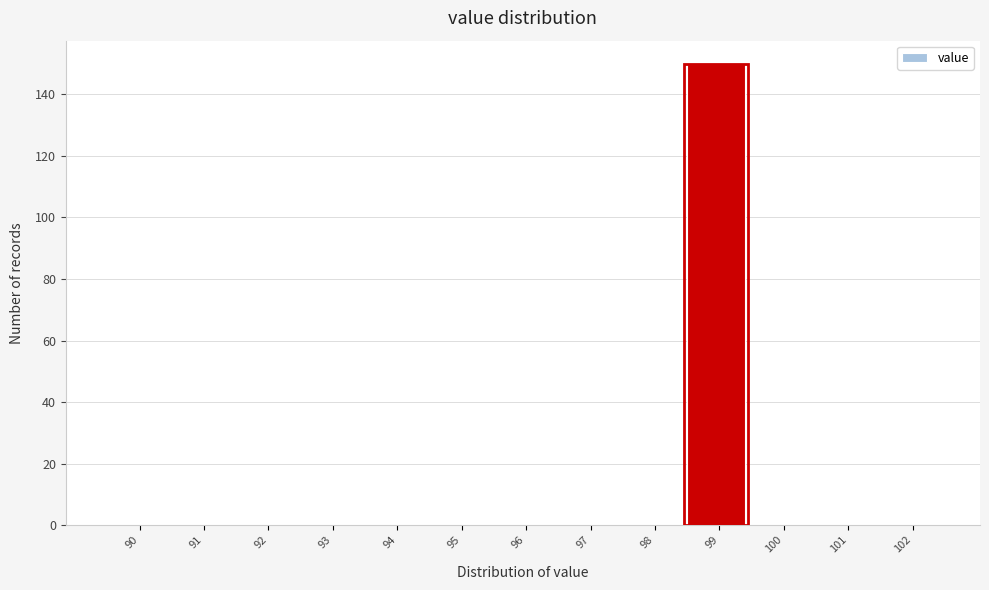

Reading left to right, list all the values displayed in this chart.

90=0	91=0	92=0	93=0	94=0	95=0	96=0	97=0	98=0	99=150	100=0	101=0	102=0